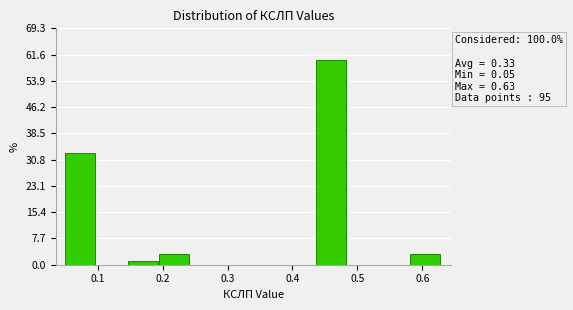

Which range on the x-axis has the tallest bar?

0.44 to 0.49